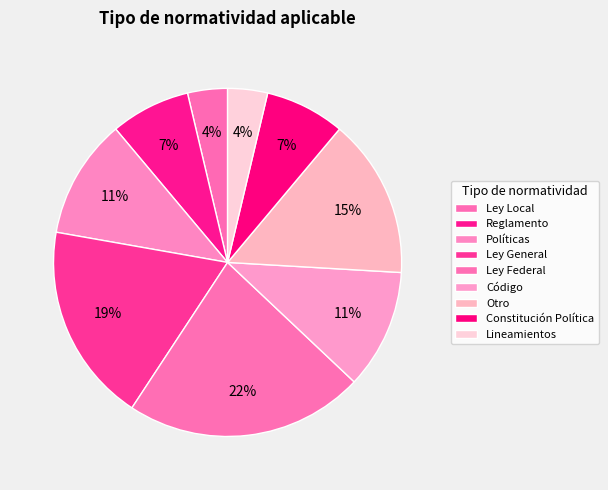

Does Ley Local account for over 50% of the chart?

No